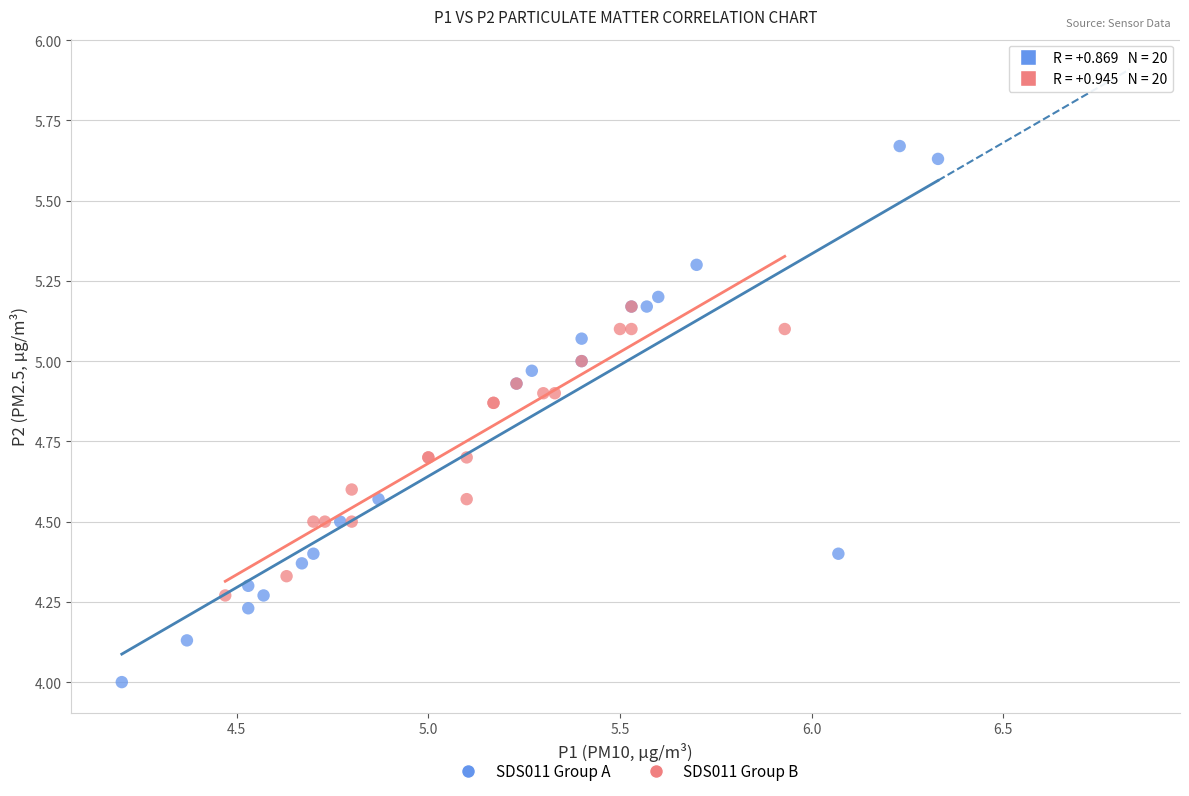

What are all the series names shown in the legend?

SDS011 Group A, SDS011 Group B